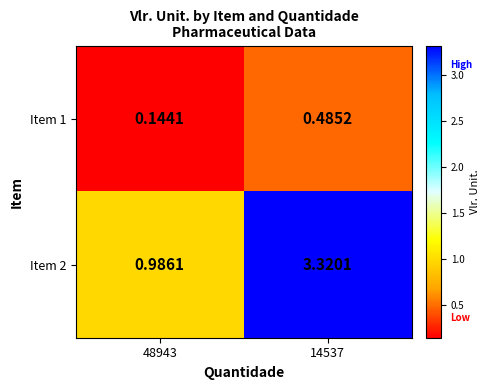

What is the difference between the highest and lowest values at 48943?

0.8